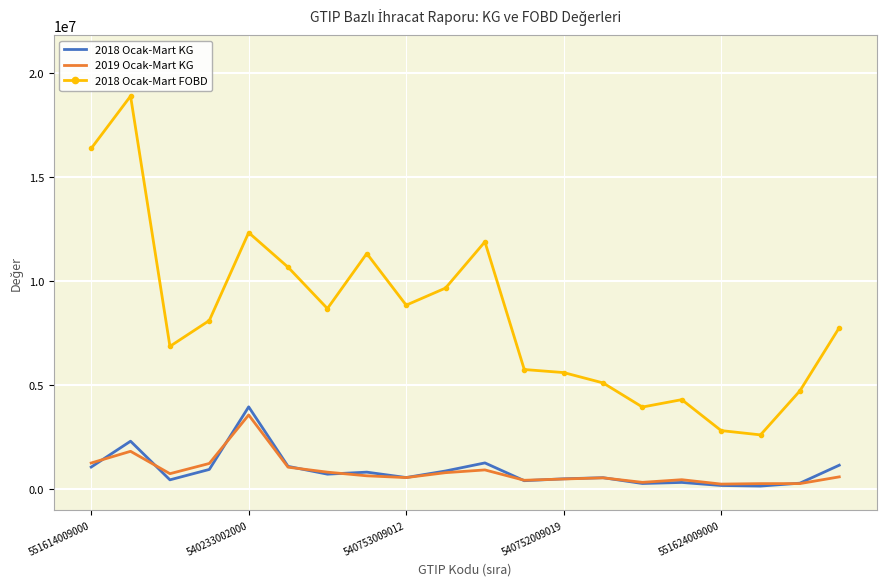

How many data points does each series have?

20